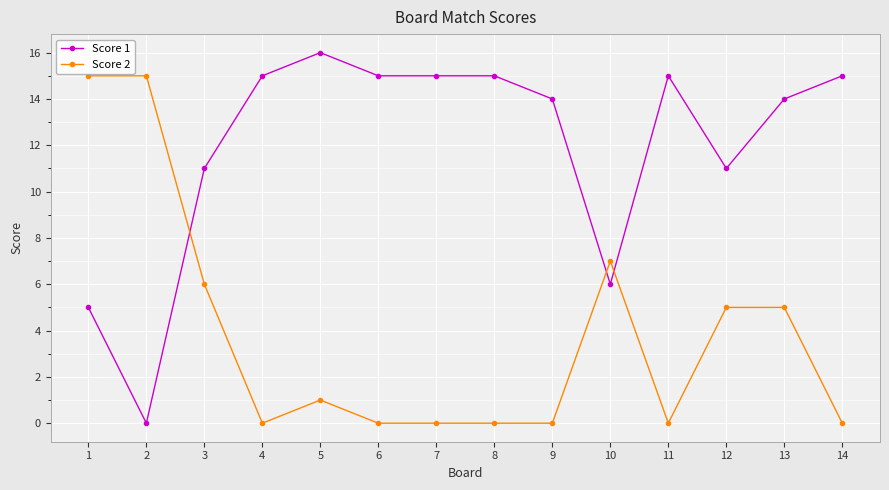

True or false: Score 2 and Score 1 intersect in this chart.

True